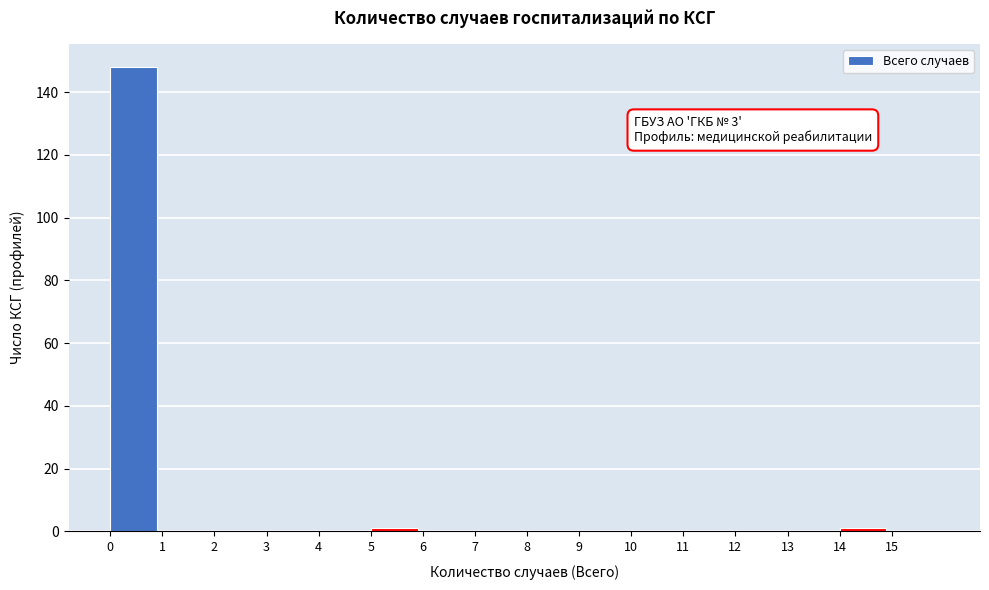

Reading right to left, extract all data points from this chart.

15=0	14=1	13=0	12=0	11=0	10=0	9=0	8=0	7=0	6=0	5=1	4=0	3=0	2=0	1=0	0=148